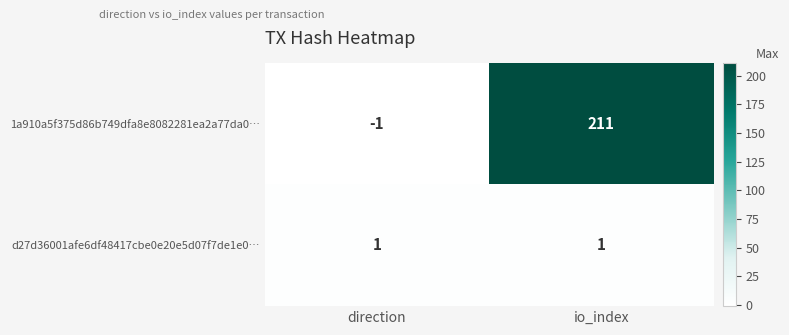

True or false: 1a910a5f375d86b749dfa8e8082281ea2a77da0… has a value of 211 at io_index.

True